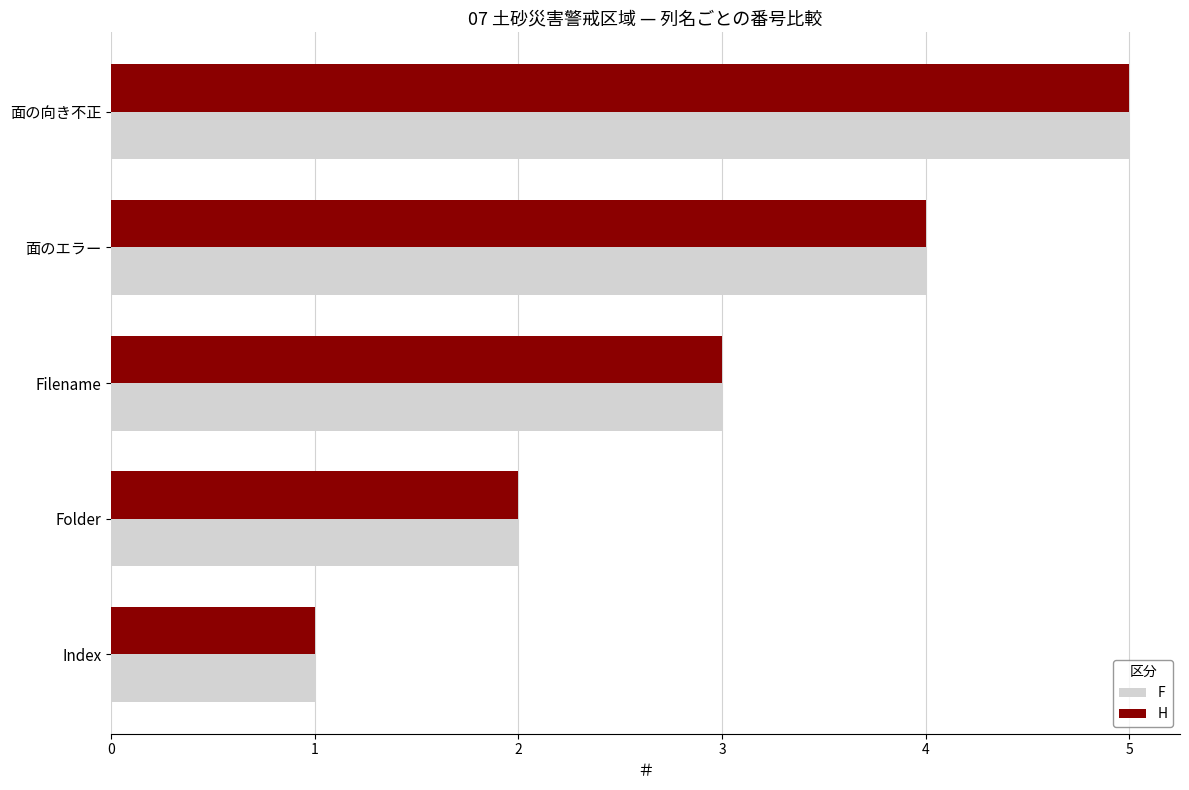

What is the total value across all series at 面の向き不正?

10